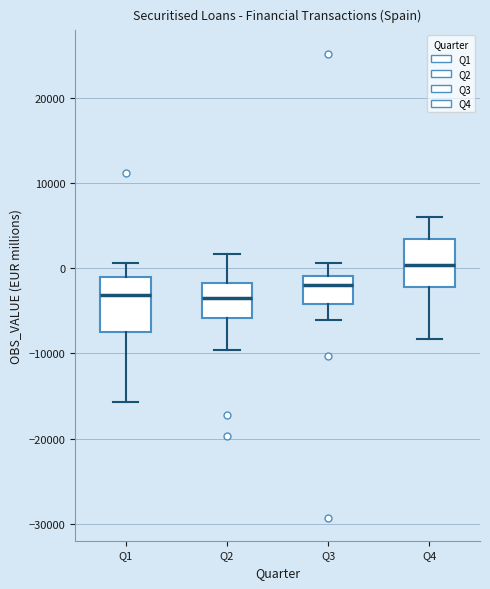

Reading left to right, transcribe this box plot: for each box, give where its median line is, the range the box spans, and where its two whiskers end, as read against the y-axis. The values are not printed on the chart, so give them approximately, as read against the axis.

Q1: median -3000, box -8000 to -1000, whiskers -16000 to 1000
Q2: median -4000, box -6000 to -2000, whiskers -10000 to 2000
Q3: median -2000, box -4000 to -1000, whiskers -6000 to 1000
Q4: median 0, box -2000 to 3000, whiskers -8000 to 6000